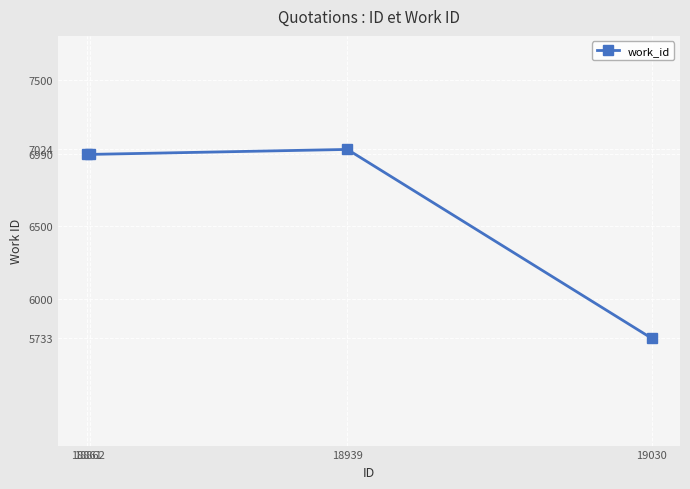

Reading left to right, transcribe all the data shown in this chart.

18861=6990	18862=6990	18939=7024	19030=5733